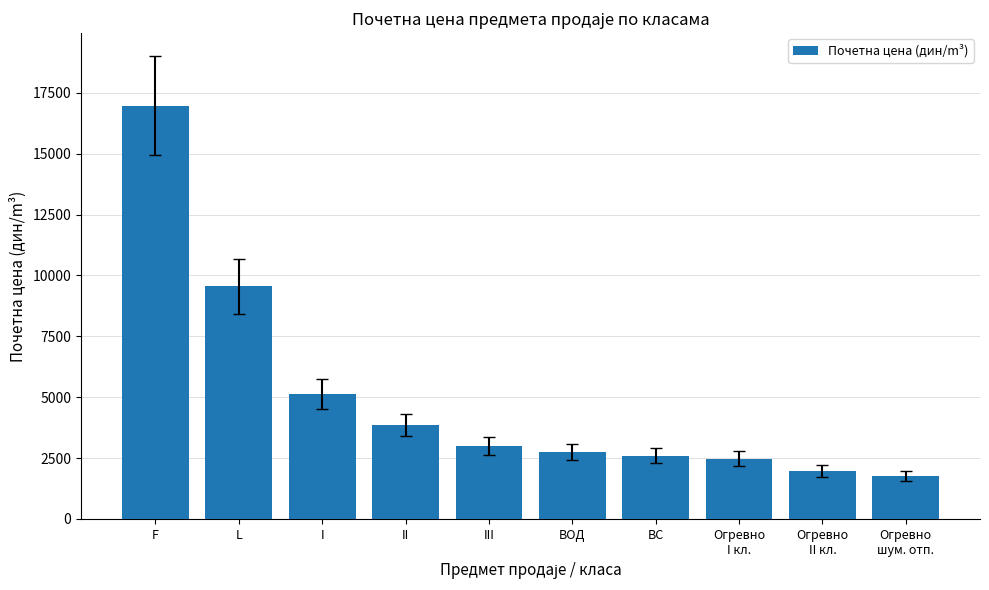

Between L and ВС, which is larger?

L